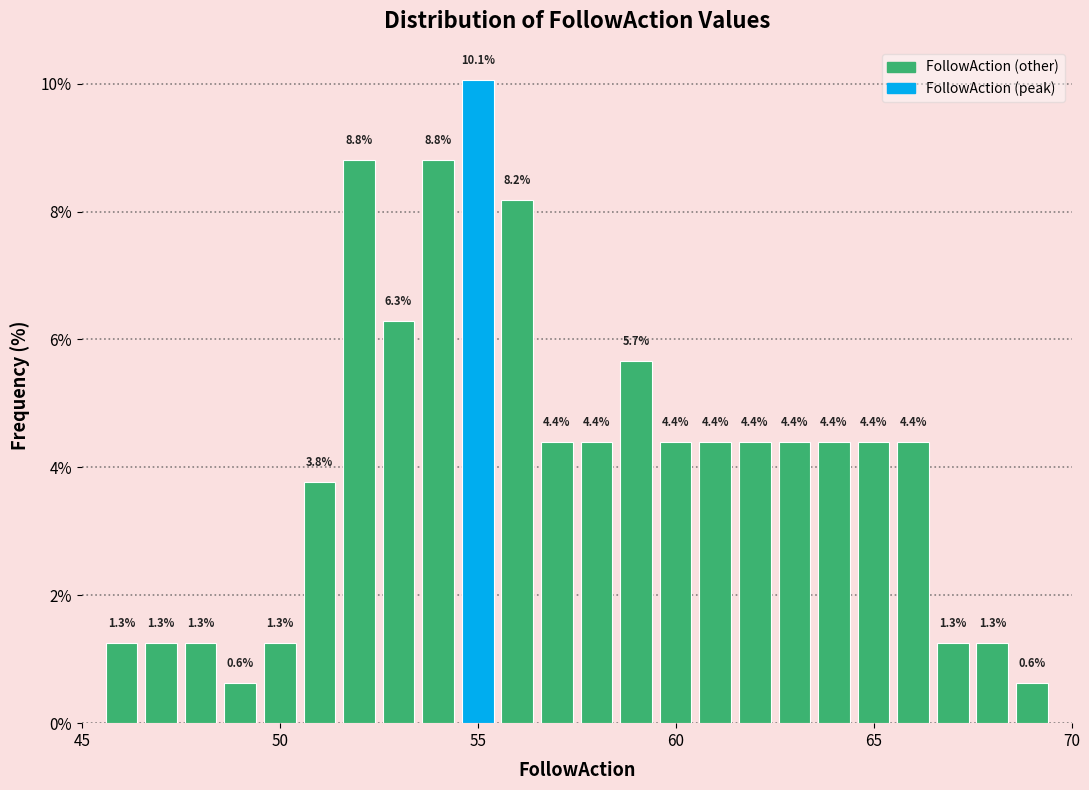

Around what value on the x-axis is the tallest bar? Give the approximate position of its centre, as read against the axis.

55.0